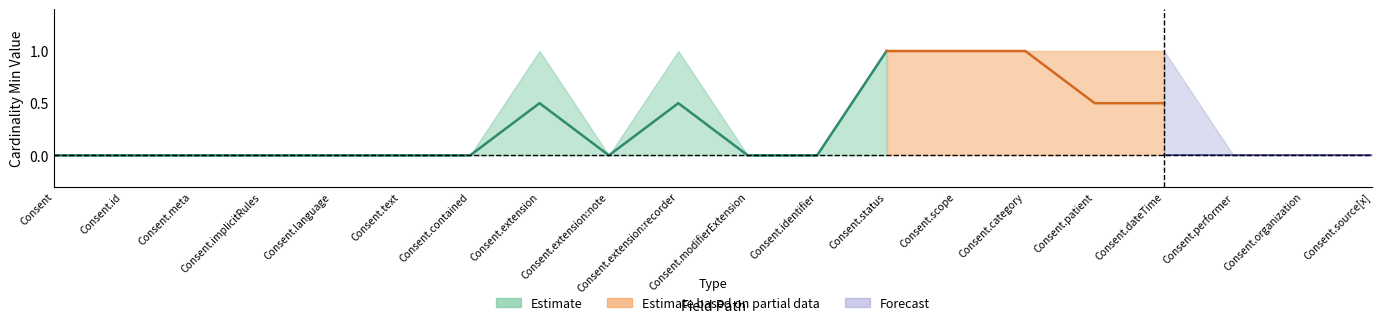

How many interior local peaks does the Min series have?

2